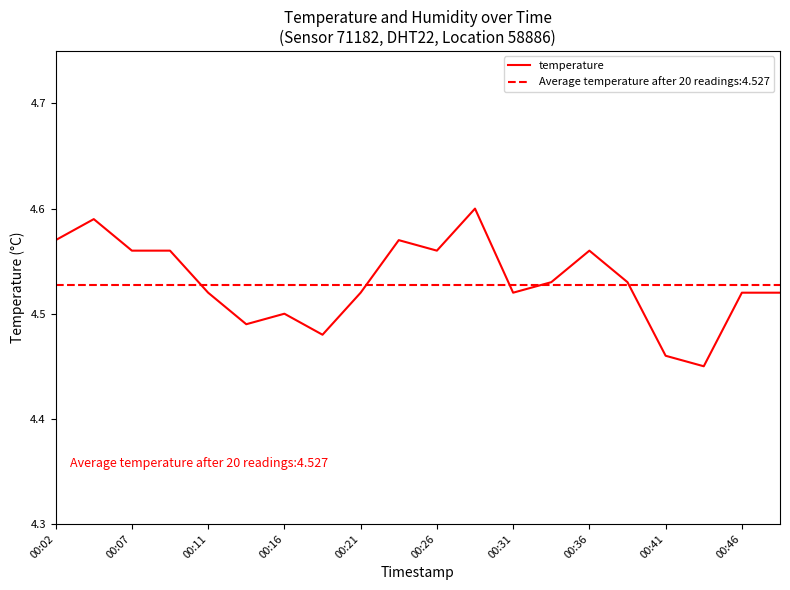

The value of temperature at 00:16 is 3.1. True or false?

False